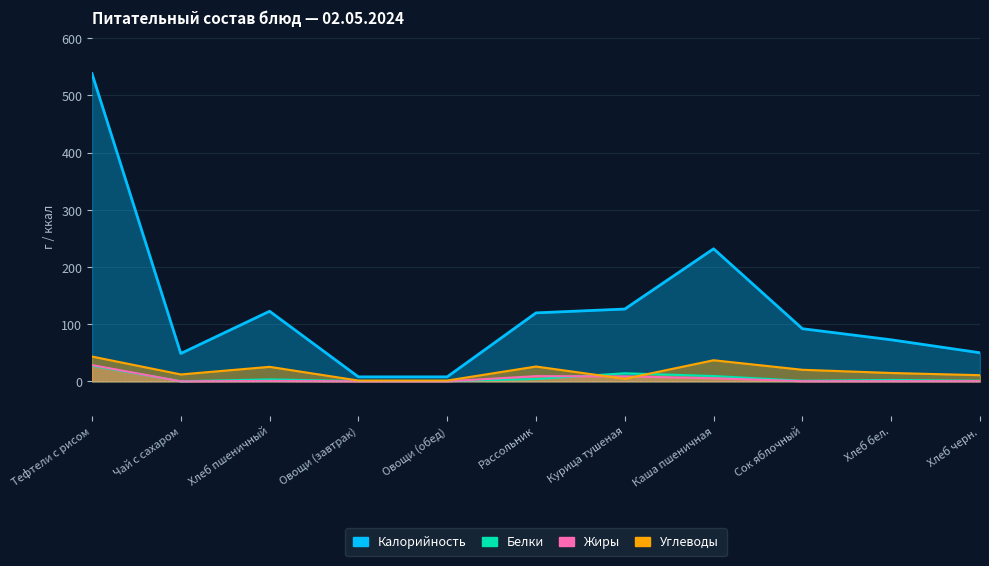

How many data points does each series have?

11